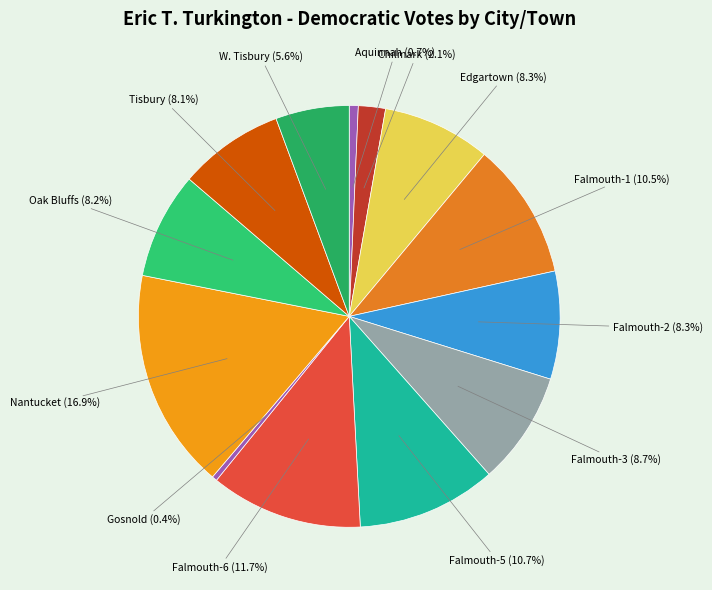

What percentage is NOT represented by Gosnold?

99.6%